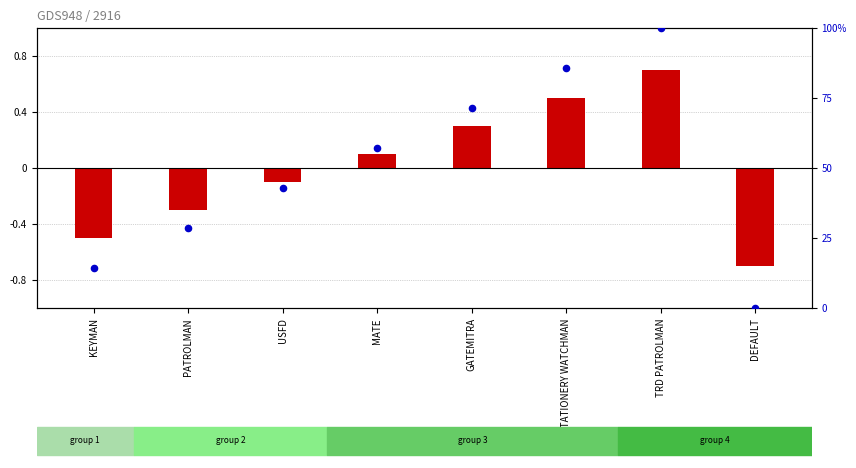

Is the value of log ratio at DEFAULT greater than the value of percentile rank within the sample at DEFAULT?

No